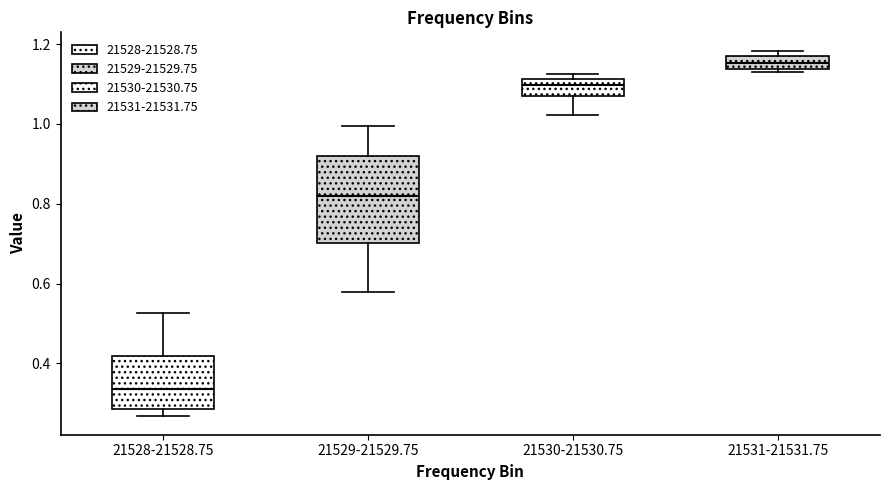

Which box has the highest median line?

21531-21531.75